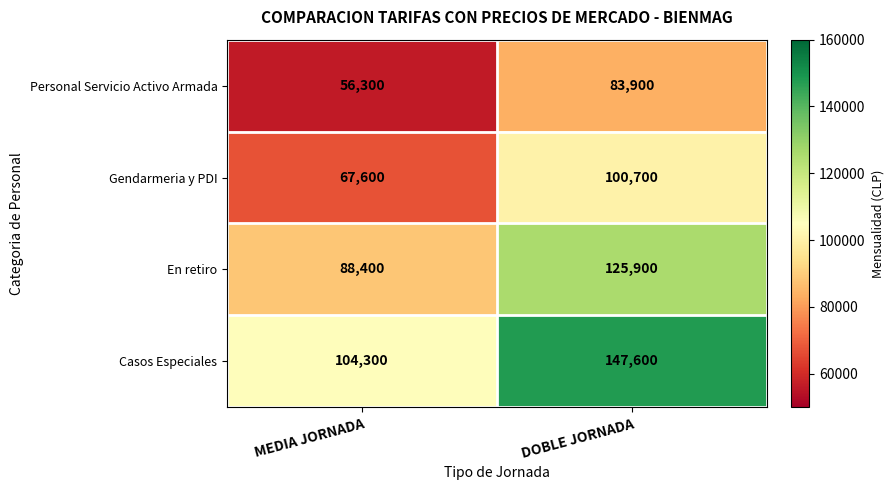

How many values in the En retiro series are below 125900?

1